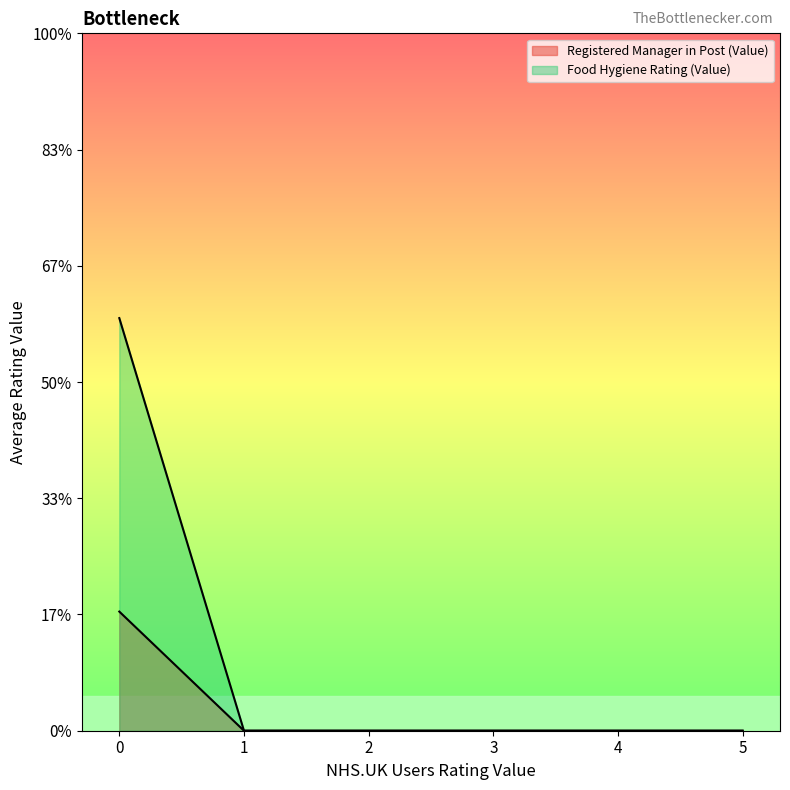

Does the chart display data point markers on the line(s)?

No